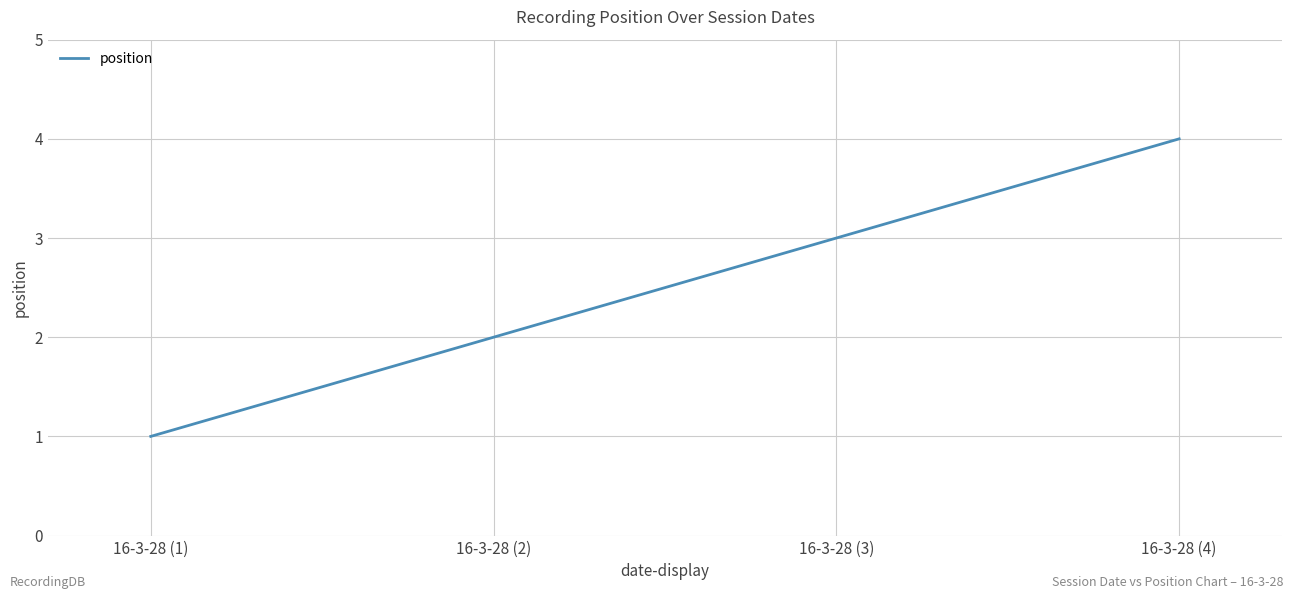

Which category has the highest value across all series?

16-3-28 (4)